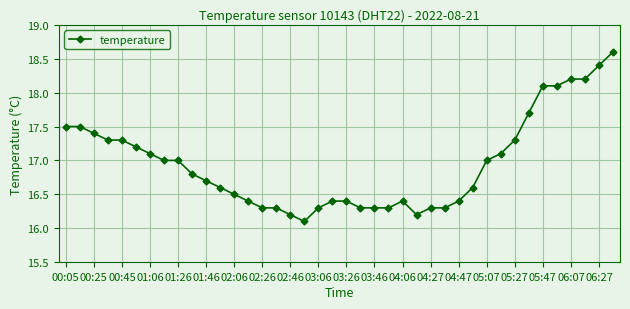

True or false: the data has more than 0 interior local peaks.

True